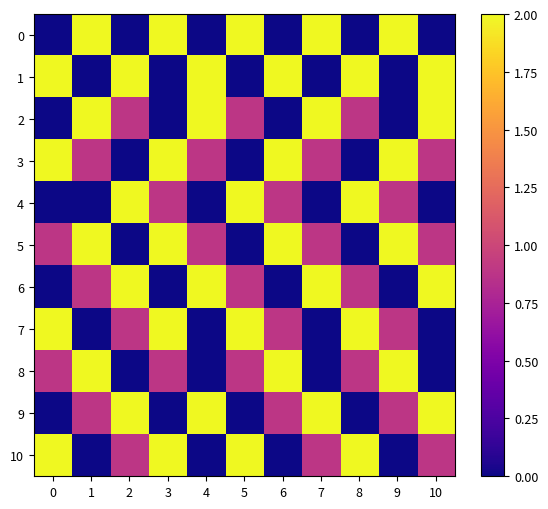

Which series has the largest total across all categories?

1